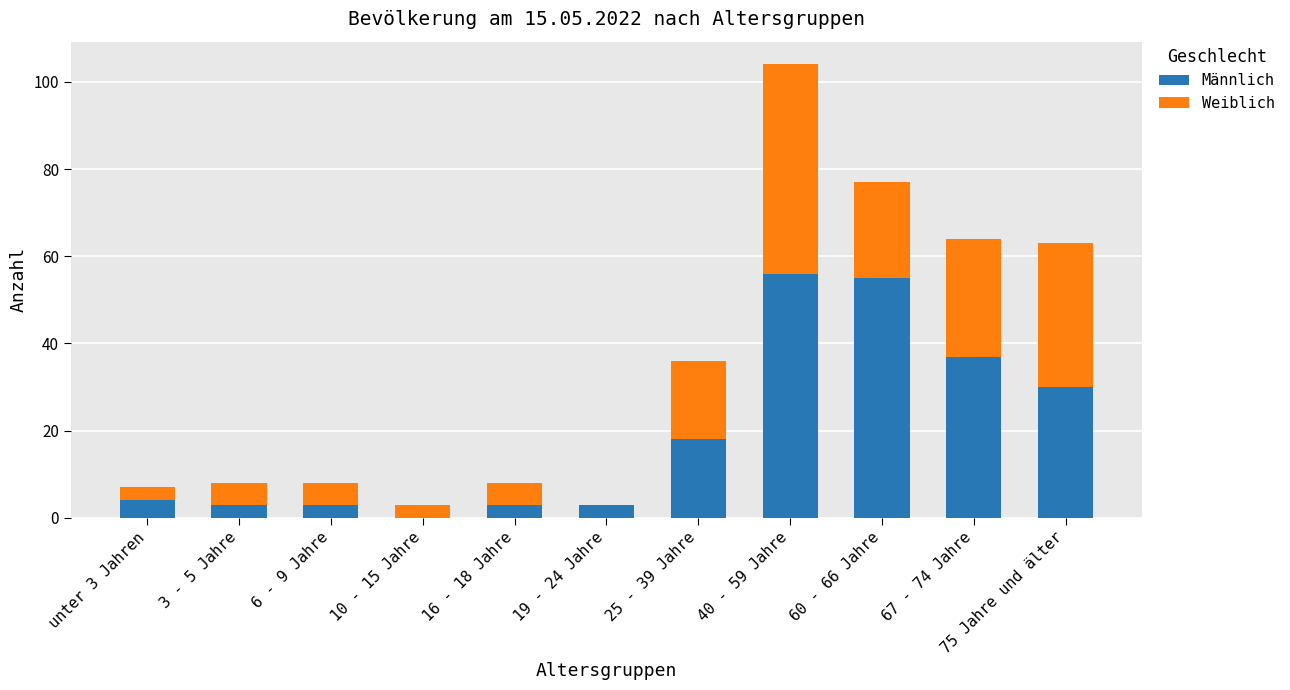

At which category is the sum across all series the highest?

40 - 59 Jahre